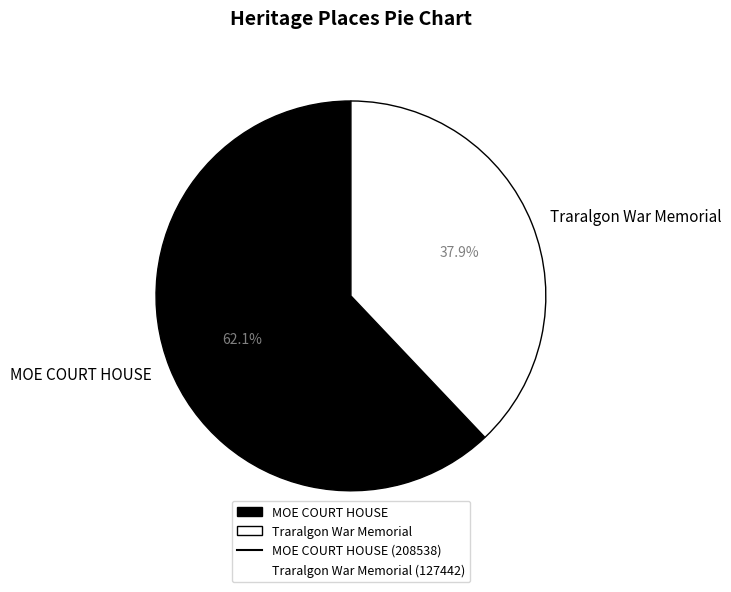

To the nearest percent, what is the combined percentage of Traralgon War Memorial and MOE COURT HOUSE?

100%